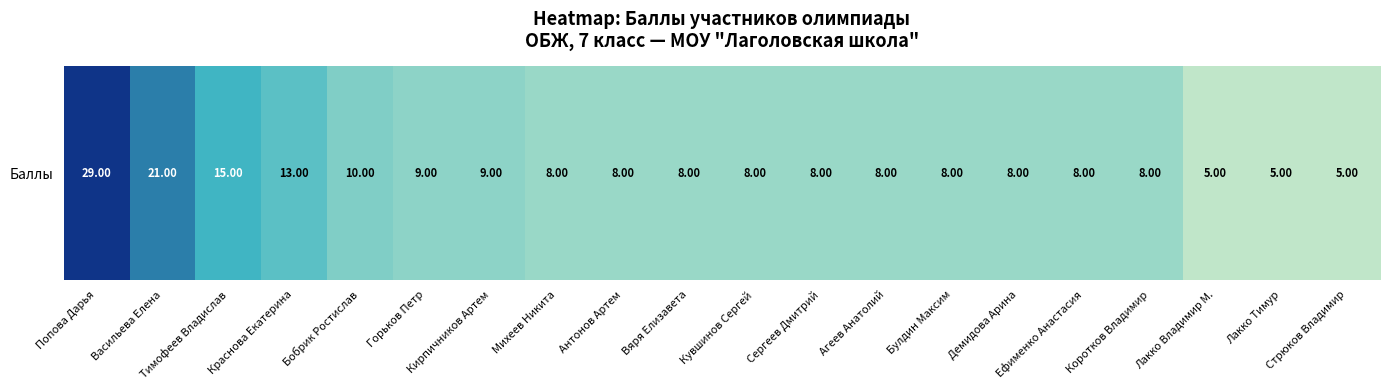

What is the sum of all values?

201